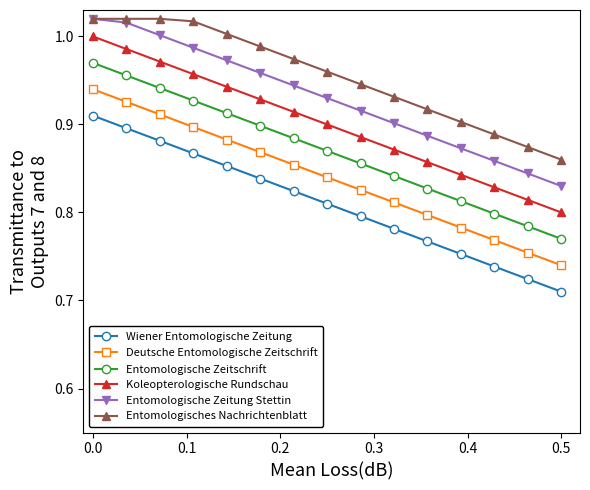

True or false: Entomologische Zeitschrift and Wiener Entomologische Zeitung cross at least once.

False